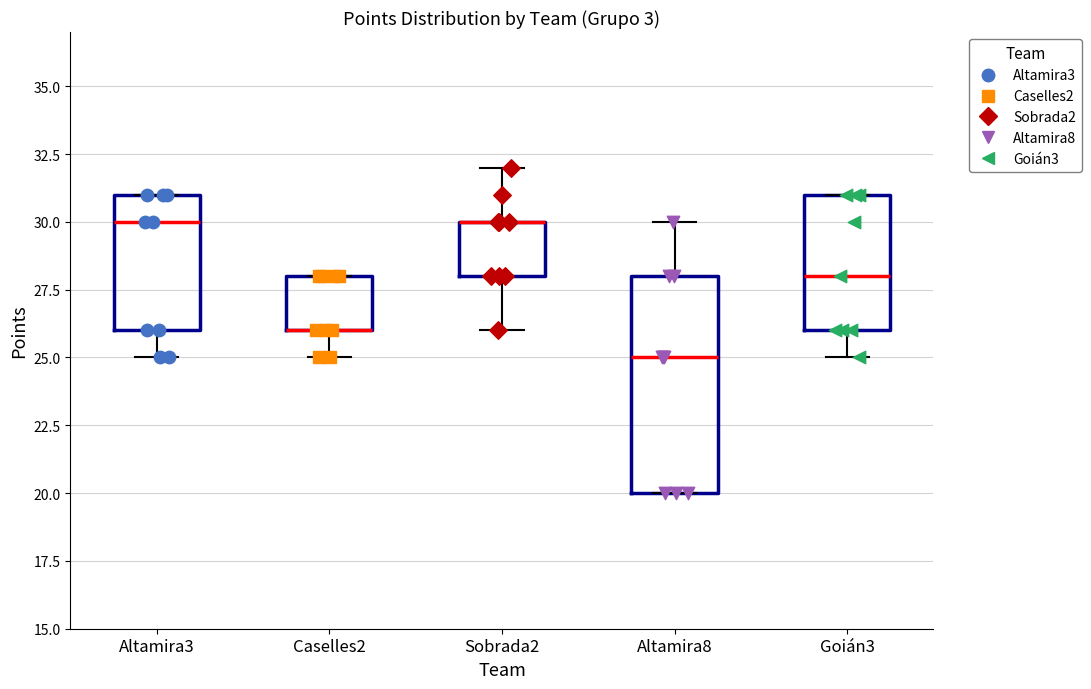

Reading left to right, read every box against the y-axis: the position of its median line, the range the box covers, and the ends of its whiskers. The values are not printed on the chart, so give them approximately, as read against the axis.

Altamira3: median 30, box 26 to 31, whiskers 25 to 31
Caselles2: median 26 (drawn on the box's lower edge), box 26 to 28, whiskers 25 to 28
Sobrada2: median 30 (drawn on the box's upper edge), box 28 to 30, whiskers 26 to 32
Altamira8: median 25, box 20 to 28, whiskers 20 to 30
Goián3: median 28, box 26 to 31, whiskers 25 to 31